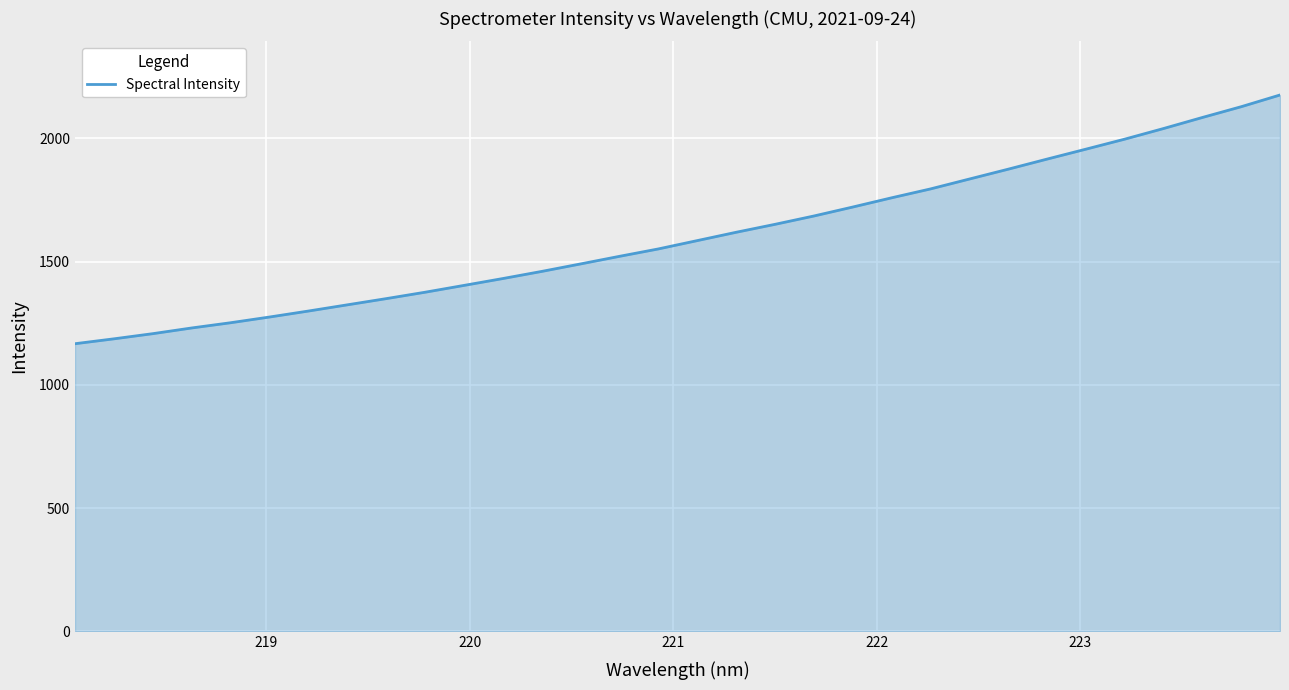

What is the difference between the maximum and minimum values?

1008.9